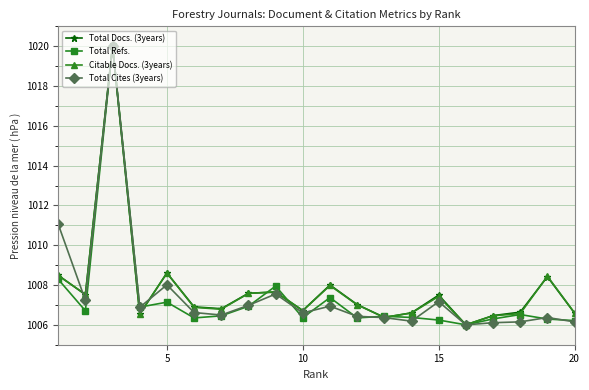

What is the lowest value of the Citable Docs. (3years) series?

1006.0